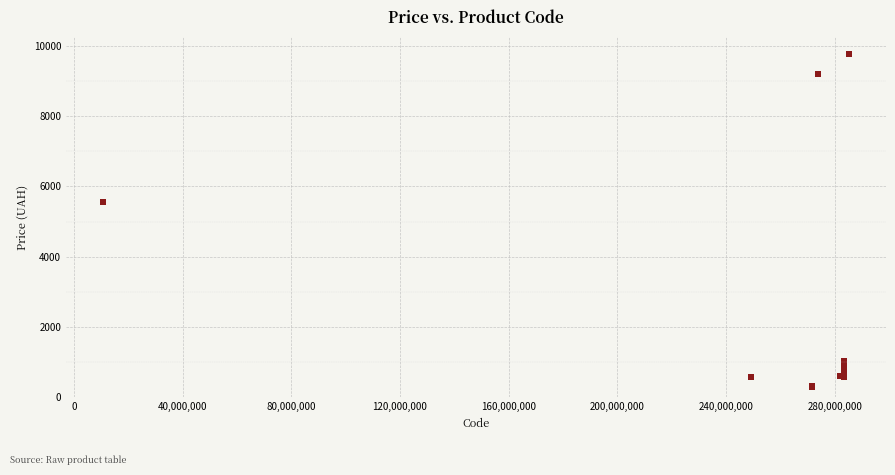

What Y value in the scatter plot is closest to 5039?

5560.3